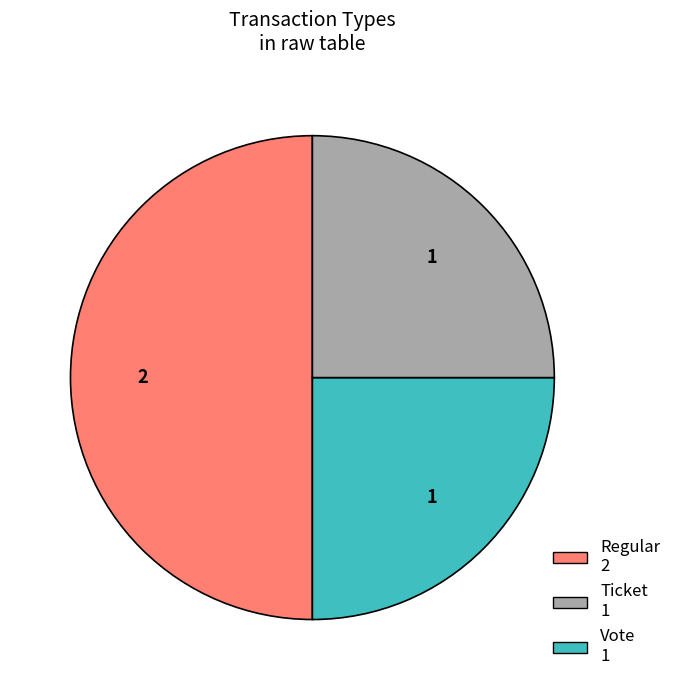

What is the largest slice in the pie chart?

Regular